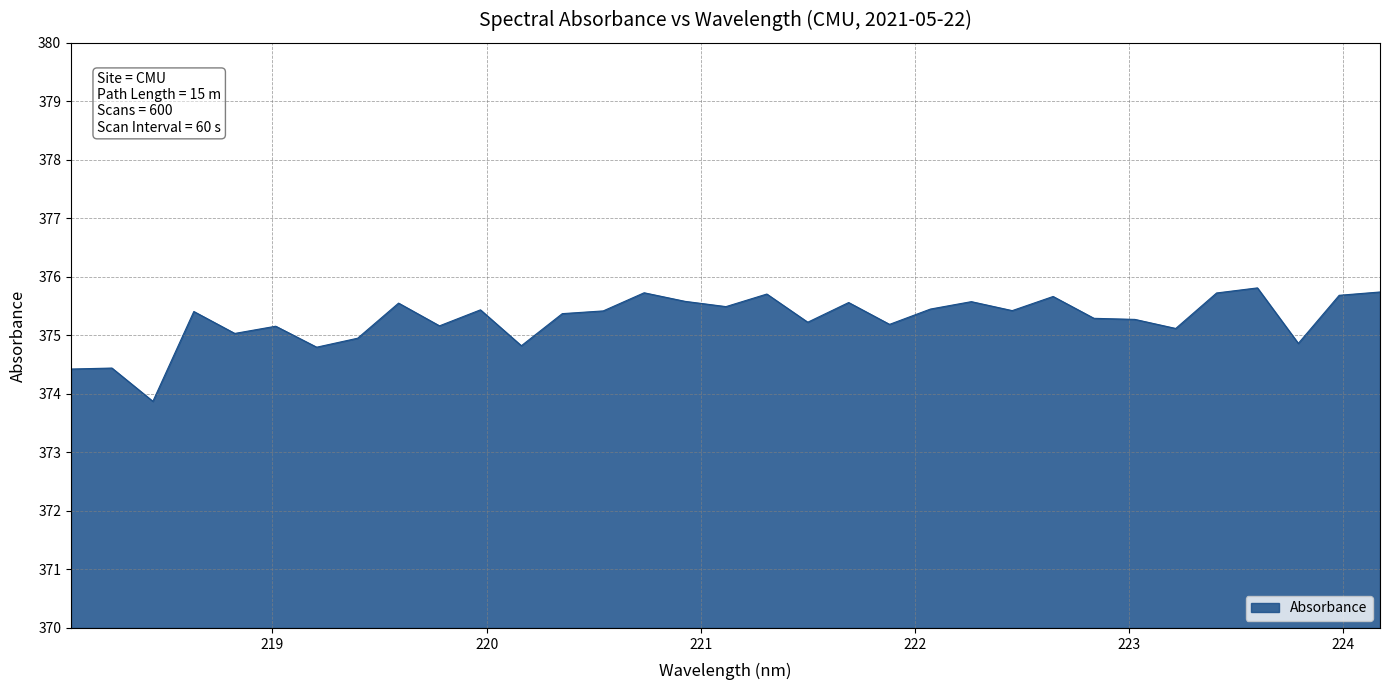

What is the difference between the maximum and minimum values?

1.9